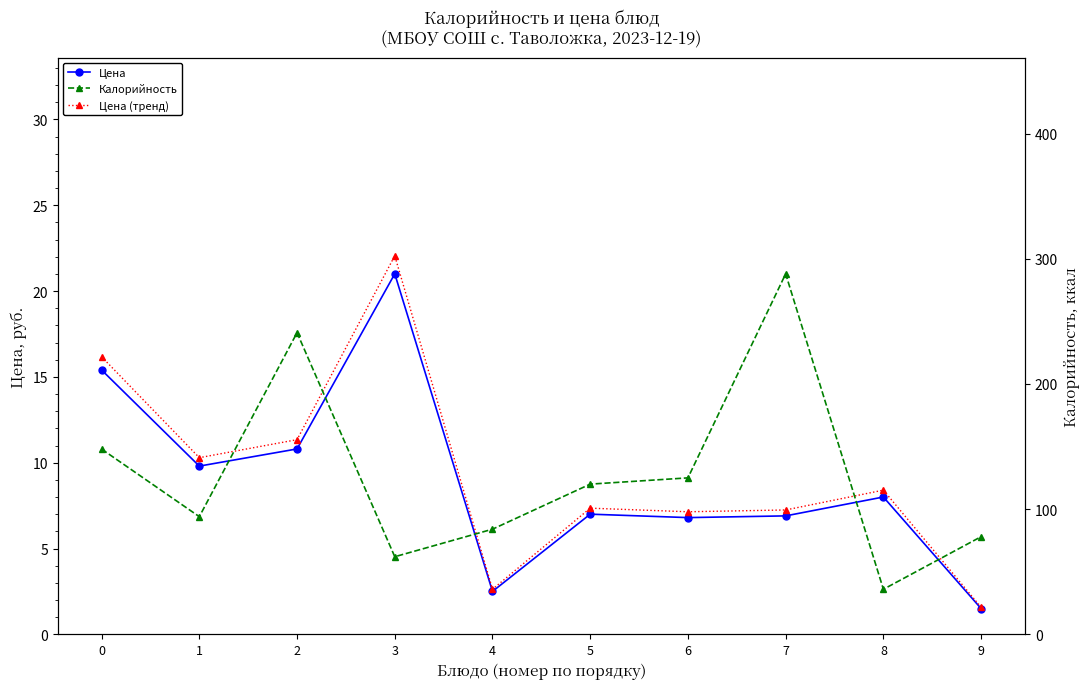

Reading right to left, what are all the values shown in this chart?

Цена: 1.5	8.0	6.9	6.8	7.0	2.5	21.0	10.8	9.8	15.4
Цена (тренд): 1.6	8.4	7.2	7.1	7.4	2.6	22.1	11.3	10.3	16.2
Калорийность: 78.0	36.0	288.0	125.0	120.0	84.0	62.0	241.0	94.0	148.0